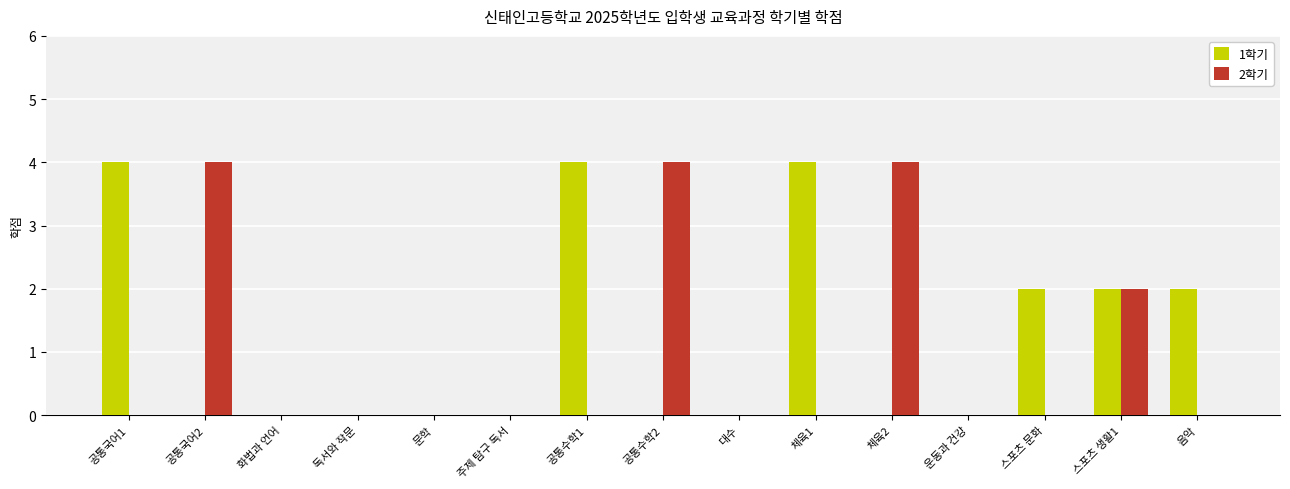

What is the sum of all 1학기 values?

18